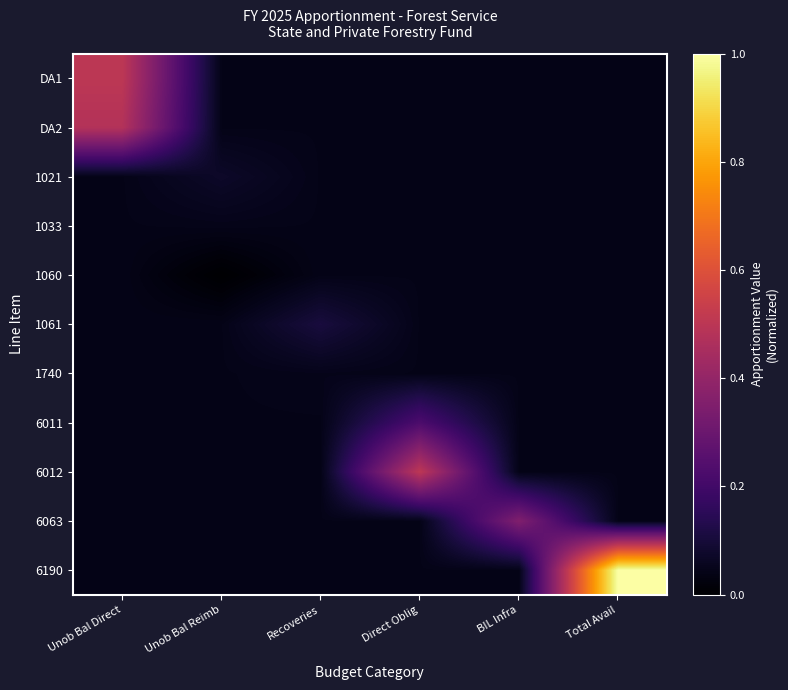

Reading left to right, what are all the values shown in this chart?

DA1: Unob Bal Direct=0.5	Unob Bal Reimb=0.0	Recoveries=0.0	Direct Oblig=0.0	BIL Infra=0.0	Total Avail=0.0
DA2: Unob Bal Direct=0.5	Unob Bal Reimb=0.0	Recoveries=0.0	Direct Oblig=0.0	BIL Infra=0.0	Total Avail=0.0
1021: Unob Bal Direct=0.0	Unob Bal Reimb=0.1	Recoveries=0.0	Direct Oblig=0.0	BIL Infra=0.0	Total Avail=0.0
1033: Unob Bal Direct=0.0	Unob Bal Reimb=0.0	Recoveries=0.0	Direct Oblig=0.0	BIL Infra=0.0	Total Avail=0.0
1060: Unob Bal Direct=0.0	Unob Bal Reimb=0.0	Recoveries=0.0	Direct Oblig=0.0	BIL Infra=0.0	Total Avail=0.0
1061: Unob Bal Direct=0.0	Unob Bal Reimb=0.0	Recoveries=0.1	Direct Oblig=0.0	BIL Infra=0.0	Total Avail=0.0
1740: Unob Bal Direct=0.0	Unob Bal Reimb=0.0	Recoveries=0.0	Direct Oblig=0.0	BIL Infra=0.0	Total Avail=0.0
6011: Unob Bal Direct=0.0	Unob Bal Reimb=0.0	Recoveries=0.0	Direct Oblig=0.2	BIL Infra=0.0	Total Avail=0.0
6012: Unob Bal Direct=0.0	Unob Bal Reimb=0.0	Recoveries=0.0	Direct Oblig=0.5	BIL Infra=0.0	Total Avail=0.0
6063: Unob Bal Direct=0.0	Unob Bal Reimb=0.0	Recoveries=0.0	Direct Oblig=0.0	BIL Infra=0.4	Total Avail=0.0
6190: Unob Bal Direct=0.0	Unob Bal Reimb=0.0	Recoveries=0.0	Direct Oblig=0.0	BIL Infra=0.0	Total Avail=1.0